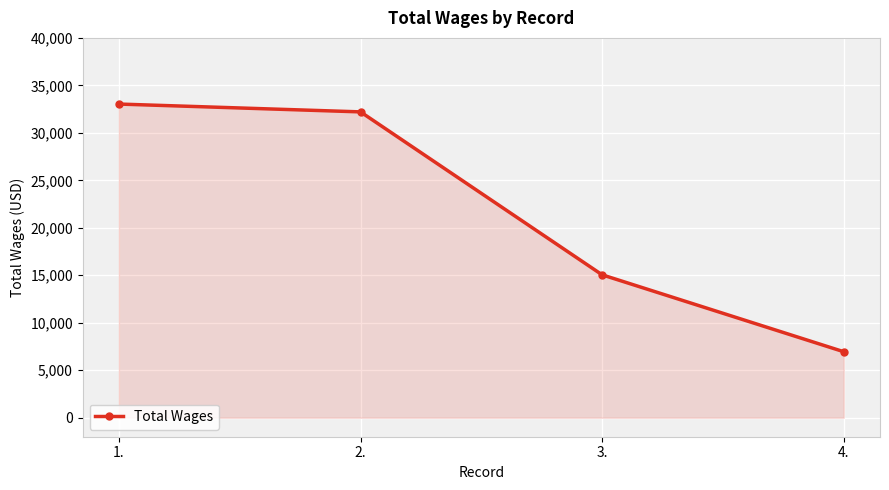

Which category has the highest value across all series?

1.